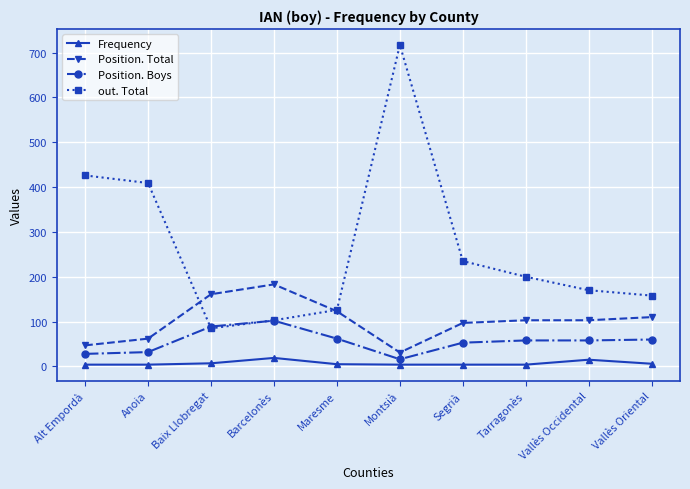

What value does the Position. Boys series have at Vallès Oriental?

60